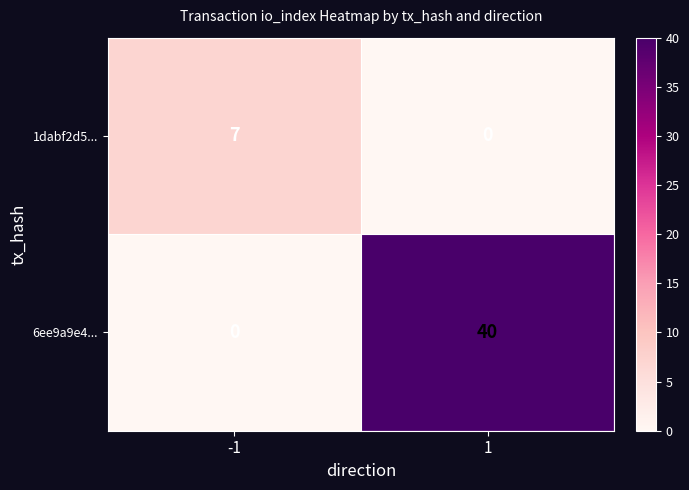

The 6ee9a9e4... series shows 0 at -1. True or false?

True